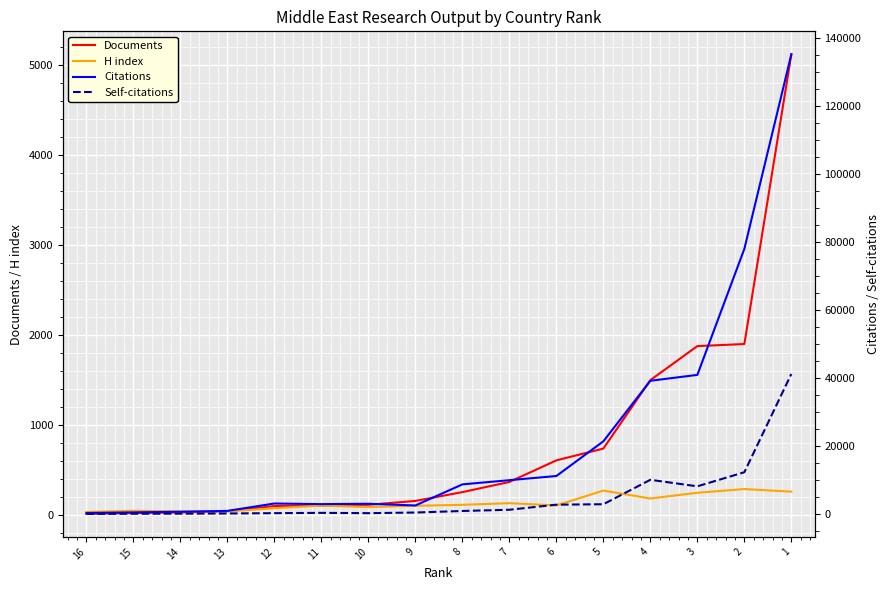

Reading right to left, what are all the values shown in this chart?

Documents: 5124	1904	1881	1503	742	611	371	258	160	117	110	103	46	32	26	16
H index: 263	292	251	187	275	110	135	117	106	92	108	79	43	44	51	37
Citations: 135224	77985	40918	39180	21372	11166	9942	8706	2499	3004	2895	3080	903	654	474	284
Self-citations: 41192	12280	8133	10052	2867	2731	1240	881	425	235	327	238	145	90	65	22